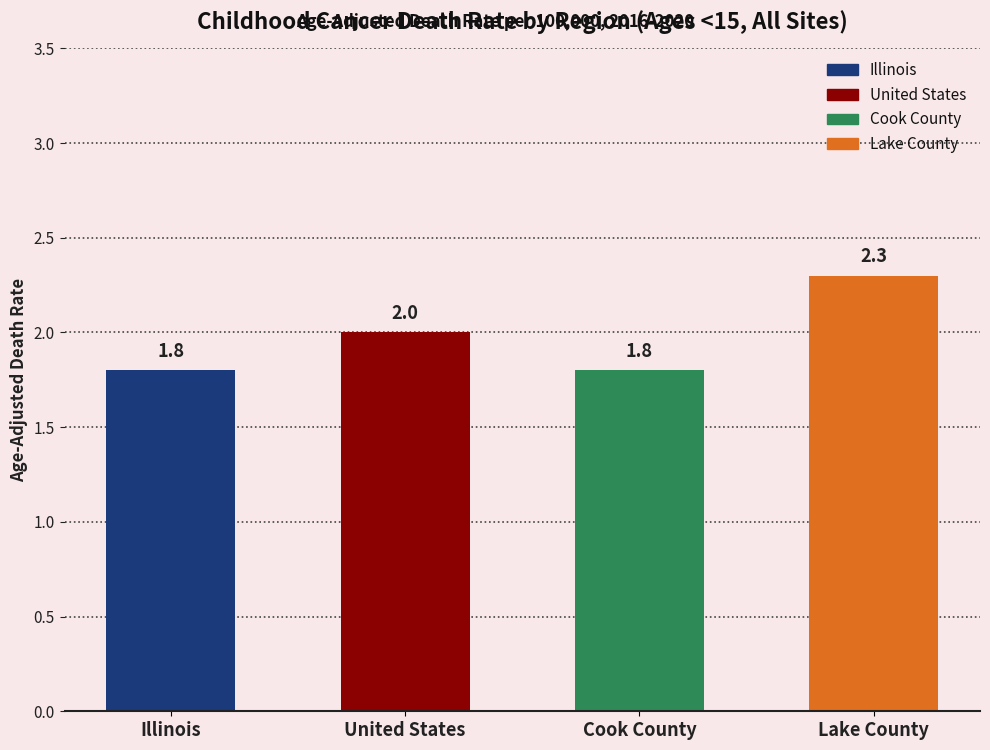

What is the change in value from Cook County to Lake County?

+0.5